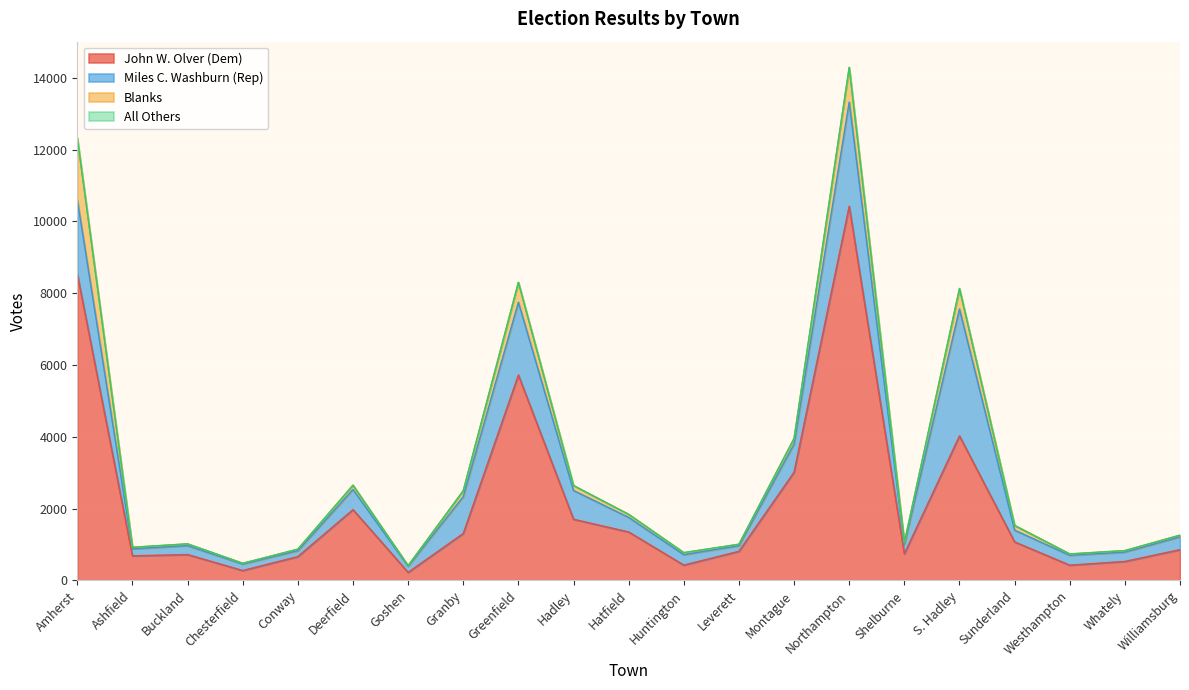

Where does the Blanks series first go above 57?

Amherst